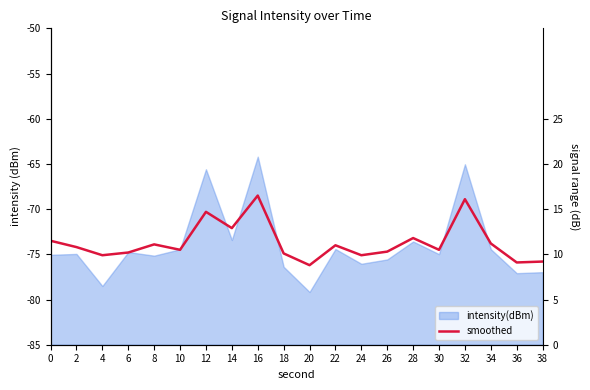

Which category has the lowest value across all series?

20